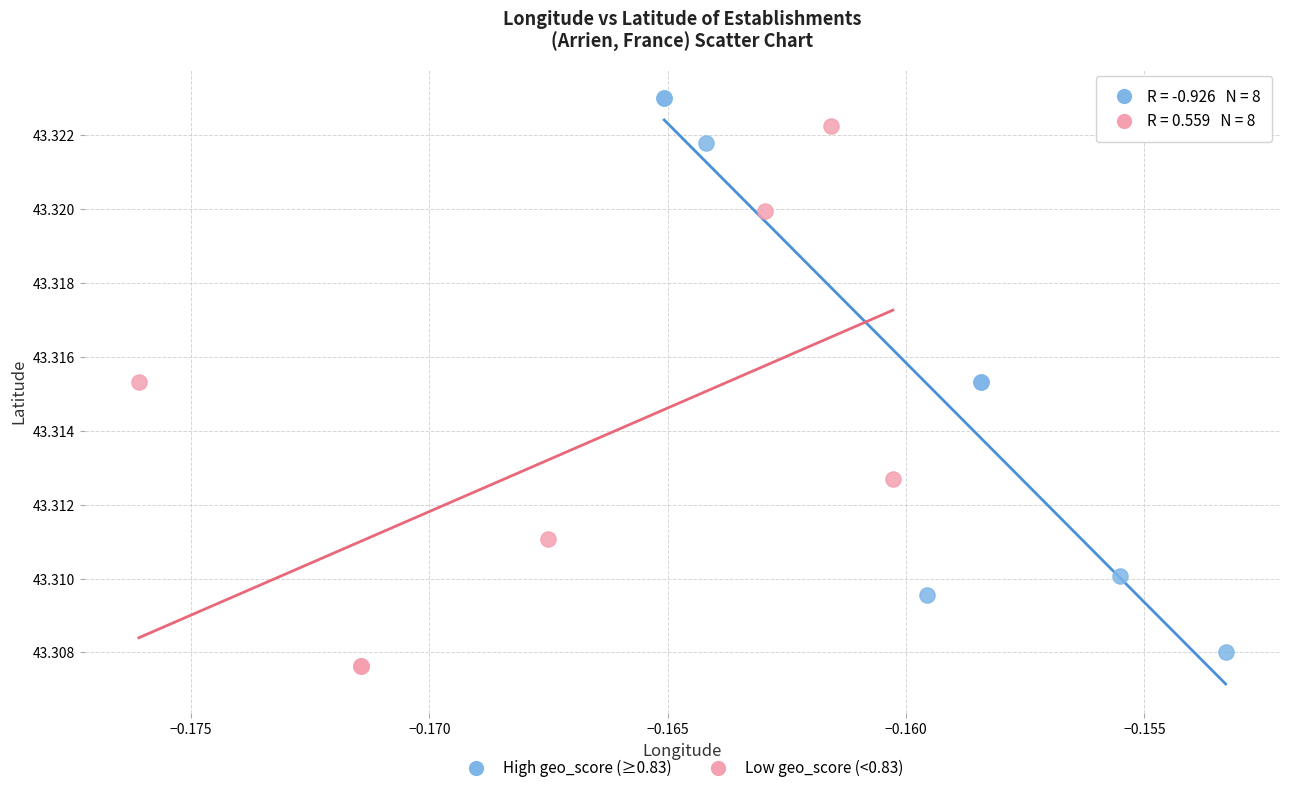

Which series has the widest spread of Y values?

High geo_score (≥0.83)